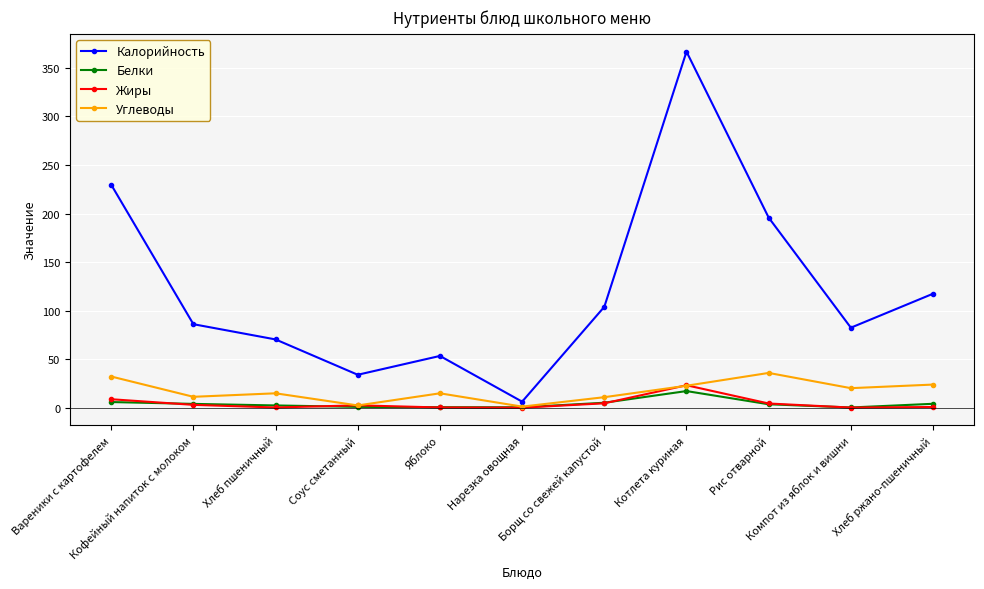

What is the value of the Углеводы point at the 3rd from the left?

14.8